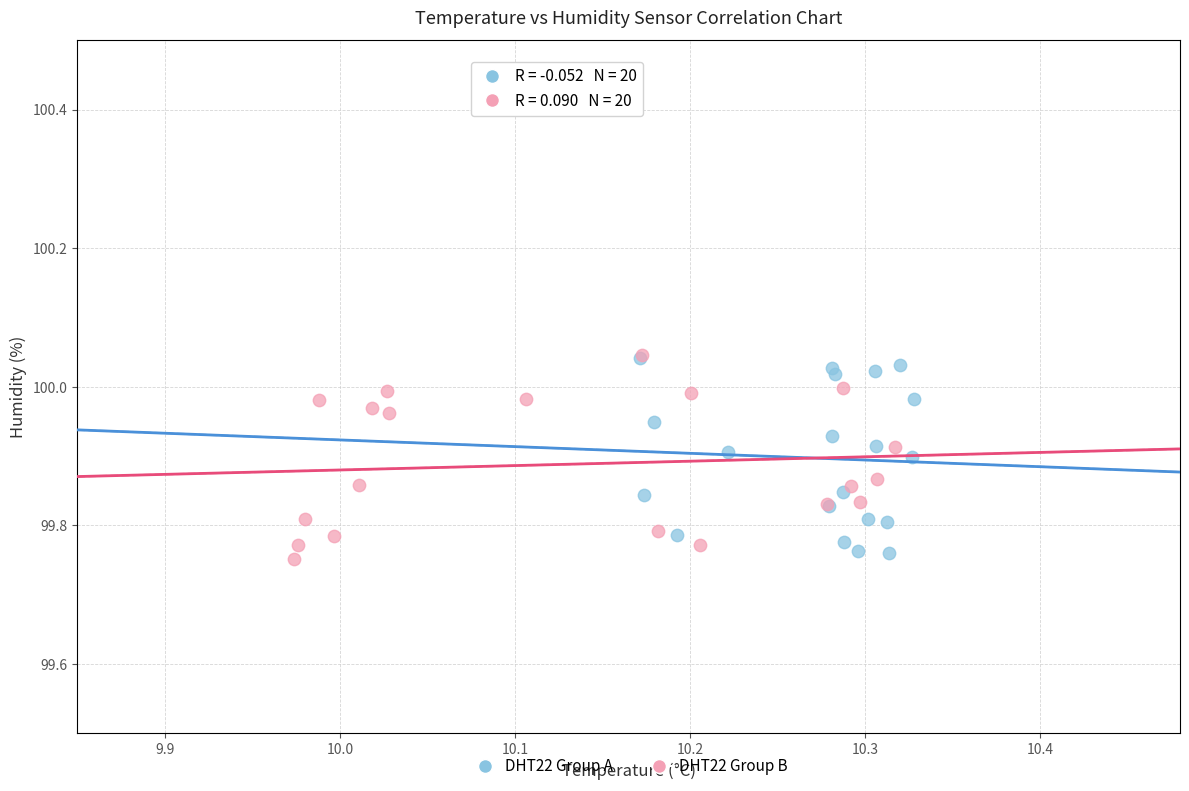

What are all the series names shown in the legend?

DHT22 Group A, DHT22 Group B